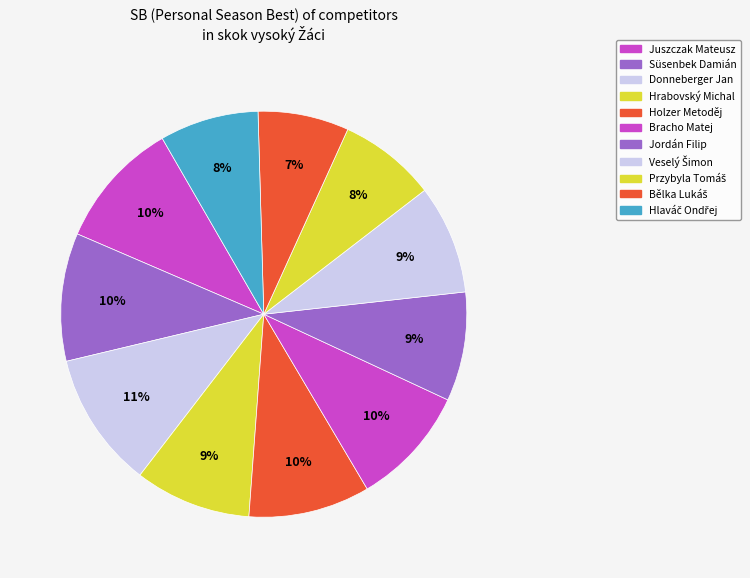

Rank the categories by value from lowest to highest.

Bělka Lukáš, Przybyla Tomáš, Hlaváč Ondřej, Jordán Filip, Veselý Šimon, Hrabovský Michal, Bracho Matej, Holzer Metoděj, Juszczak Mateusz, Süsenbek Damián, Donneberger Jan